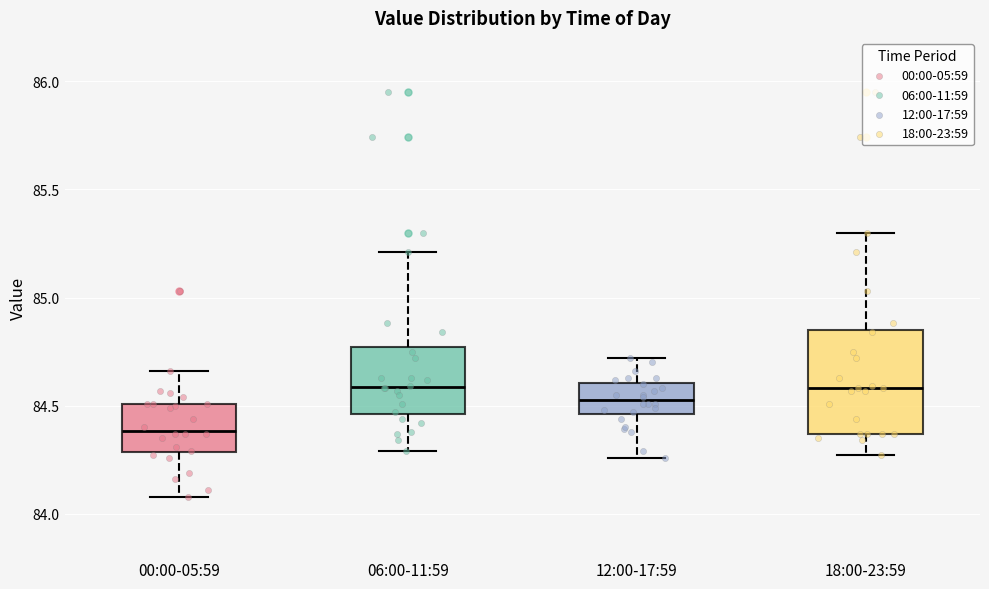

Reading left to right, transcribe this box plot: for each box, give where its median line is, the range the box spans, and where its two whiskers end, as read against the y-axis. The values are not printed on the chart, so give them approximately, as read against the axis.

00:00-05:59: median 84.40, box 84.30 to 84.50, whiskers 84.10 to 84.65
06:00-11:59: median 84.60, box 84.45 to 84.75, whiskers 84.30 to 85.20
12:00-17:59: median 84.55, box 84.45 to 84.60, whiskers 84.25 to 84.70
18:00-23:59: median 84.60, box 84.35 to 84.85, whiskers 84.25 to 85.30